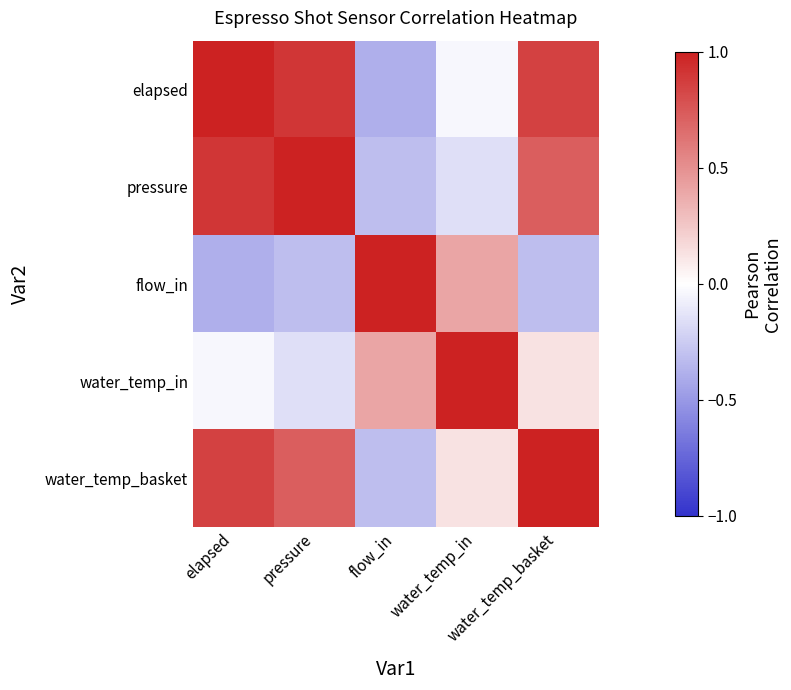

How many data points does each series have?

5